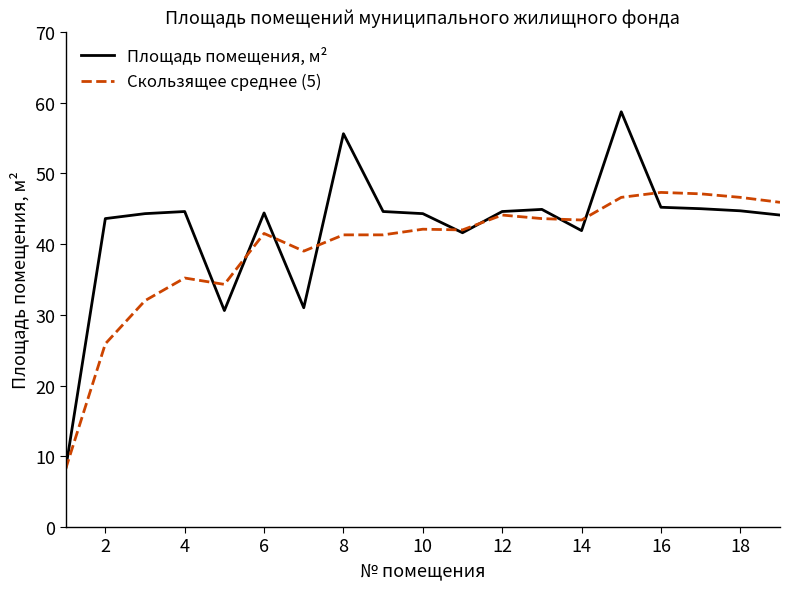

Which series has the largest total across all categories?

Площадь помещения, м²